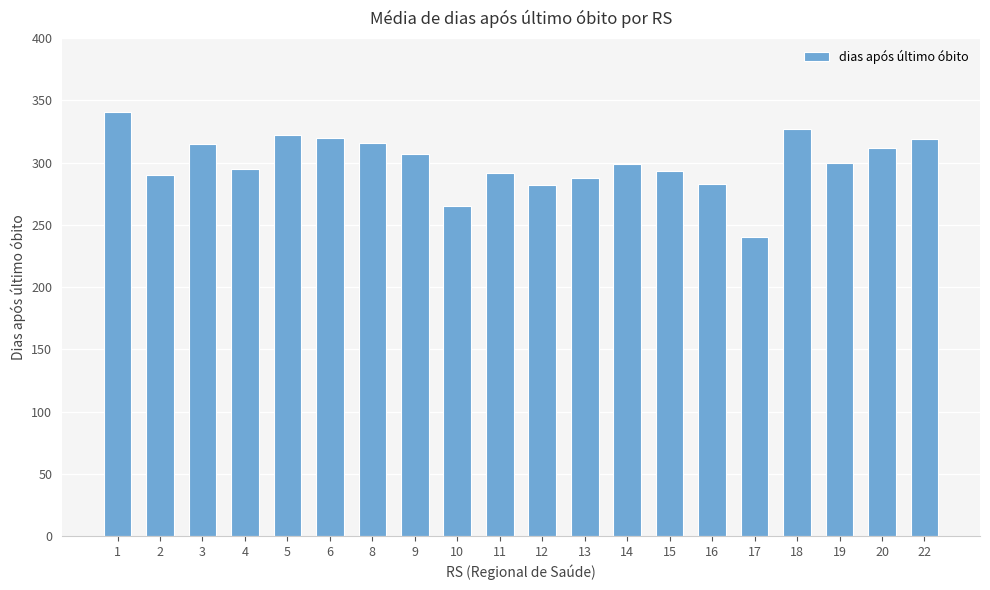

The value at 2 is 290. True or false?

True